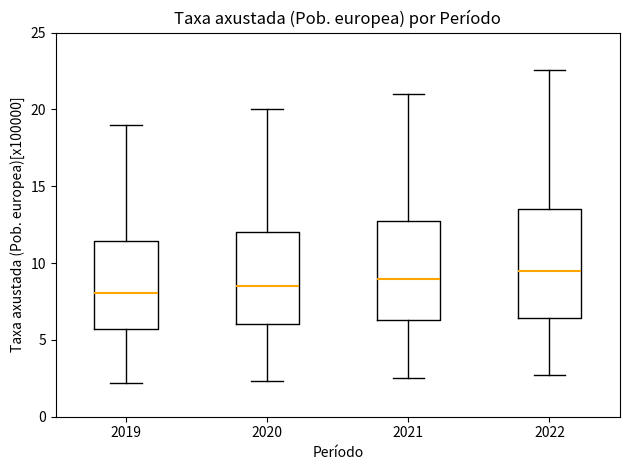

Reading left to right, read every box against the y-axis: the position of its median line, the range the box covers, and the ends of its whiskers. The values are not printed on the chart, so give them approximately, as read against the axis.

2019: median 8.0, box 5.5 to 11.5, whiskers 2.0 to 19.0
2020: median 8.5, box 6.0 to 12.0, whiskers 2.5 to 20.0
2021: median 9.0, box 6.5 to 13.0, whiskers 2.5 to 21.0
2022: median 9.5, box 6.5 to 13.5, whiskers 2.5 to 22.5